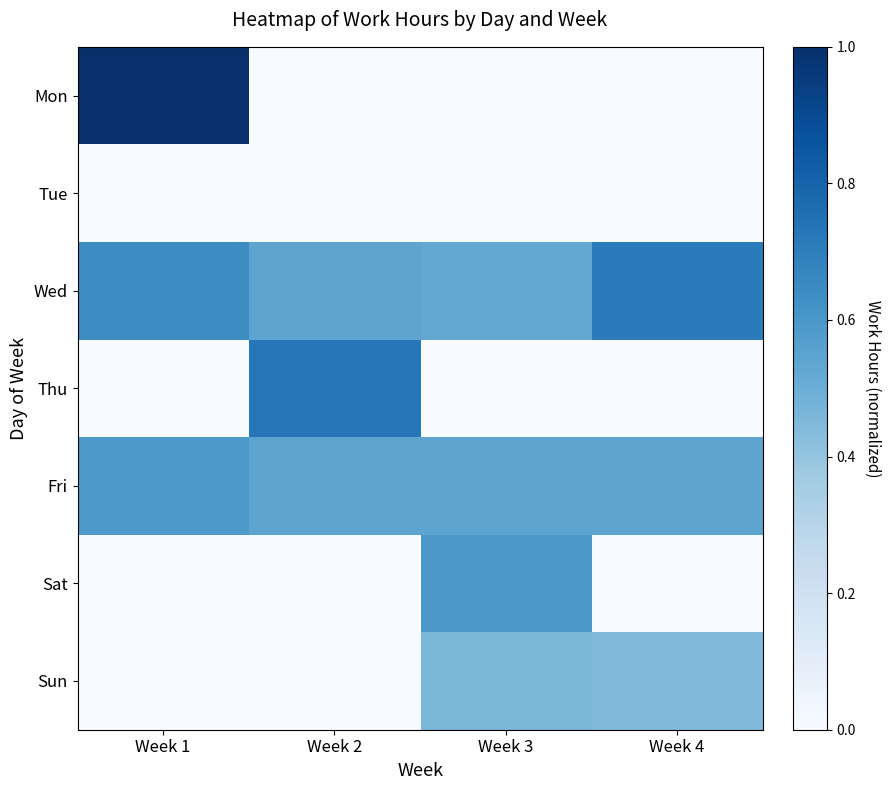

Reading left to right, transcribe all the data shown in this chart.

Mon: Week 1=1.0	Week 2=0.0	Week 3=0.0	Week 4=0.0
Tue: Week 1=0.0	Week 2=0.0	Week 3=0.0	Week 4=0.0
Wed: Week 1=0.6	Week 2=0.5	Week 3=0.5	Week 4=0.7
Thu: Week 1=0.0	Week 2=0.7	Week 3=0.0	Week 4=0.0
Fri: Week 1=0.6	Week 2=0.5	Week 3=0.5	Week 4=0.5
Sat: Week 1=0.0	Week 2=0.0	Week 3=0.6	Week 4=0.0
Sun: Week 1=0.0	Week 2=0.0	Week 3=0.5	Week 4=0.4